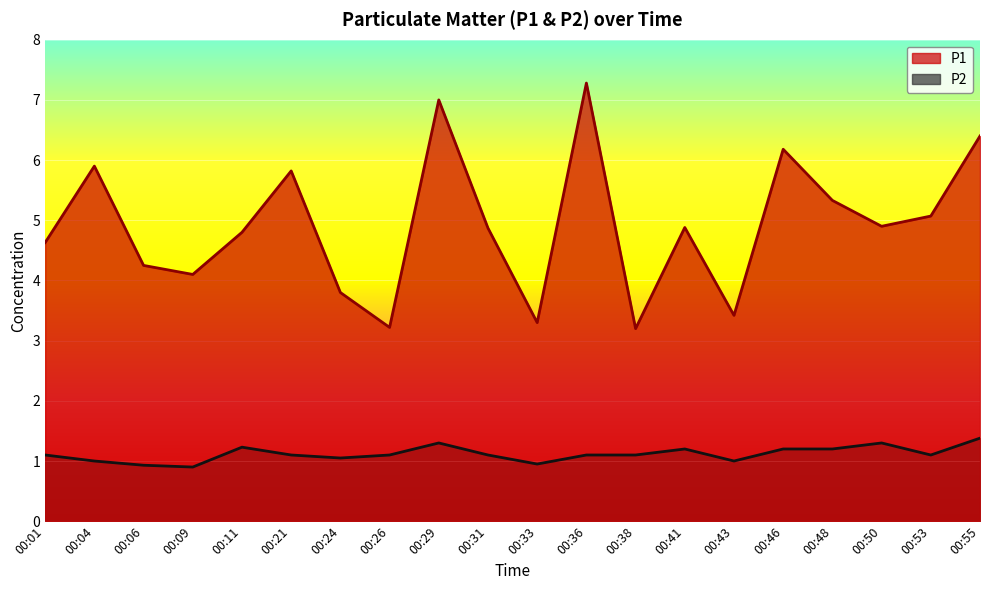

In P2, how many points are higher than both neighbors (excluding endpoints)?

4